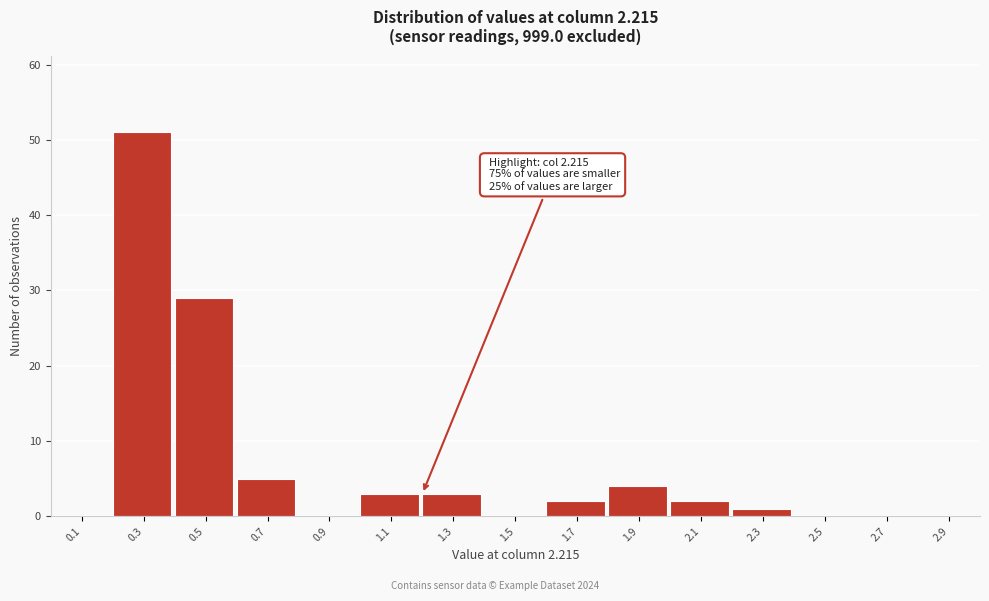

Reading right to left, list all the values displayed in this chart.

2.9=0	2.7=0	2.5=0	2.3=1	2.1=2	1.9=4	1.7=2	1.5=0	1.3=3	1.1=3	0.9=0	0.7=5	0.5=29	0.3=51	0.1=0